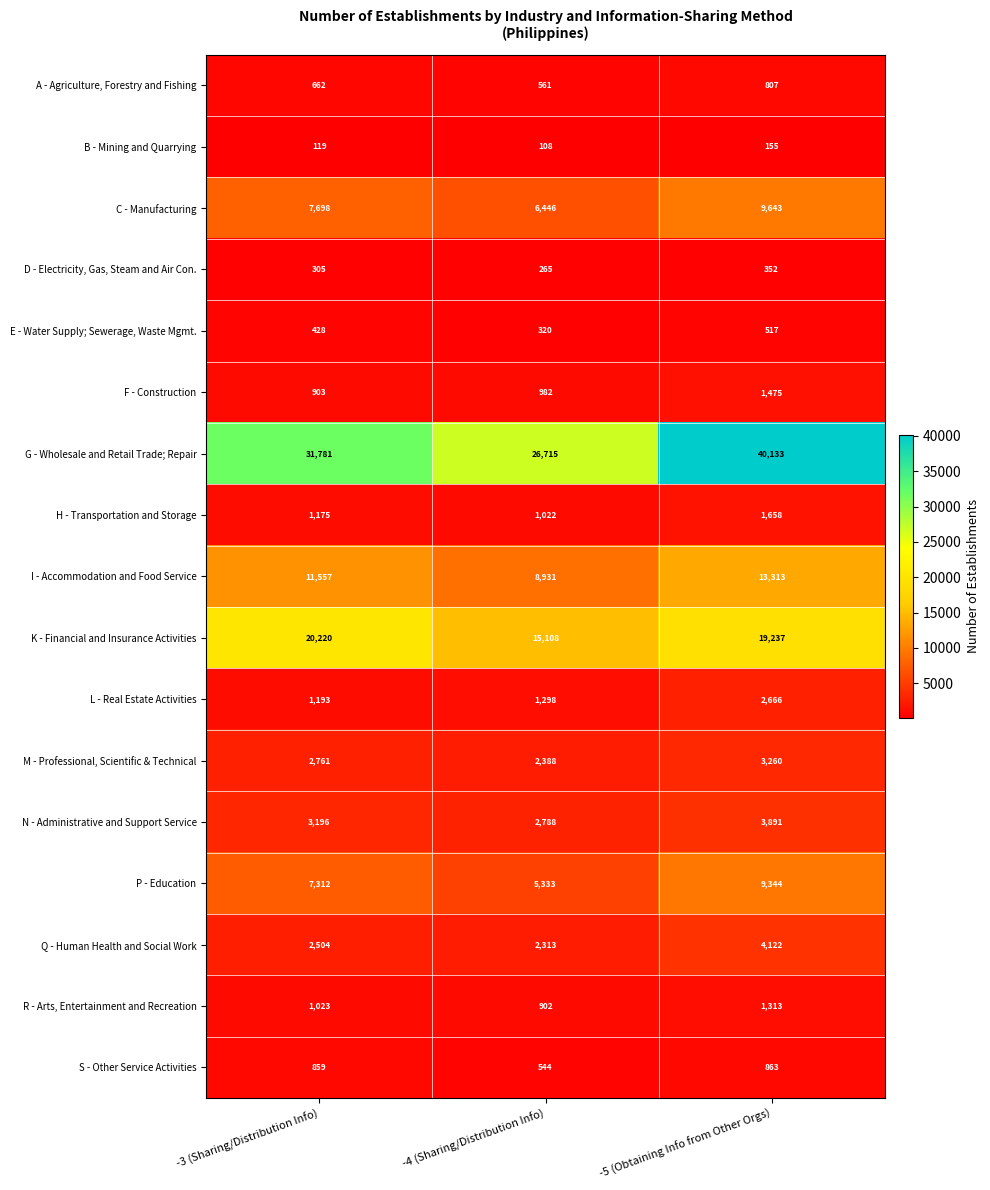

Where is F - Construction nearest to the value 1189?

-4 (Sharing/Distribution Info)